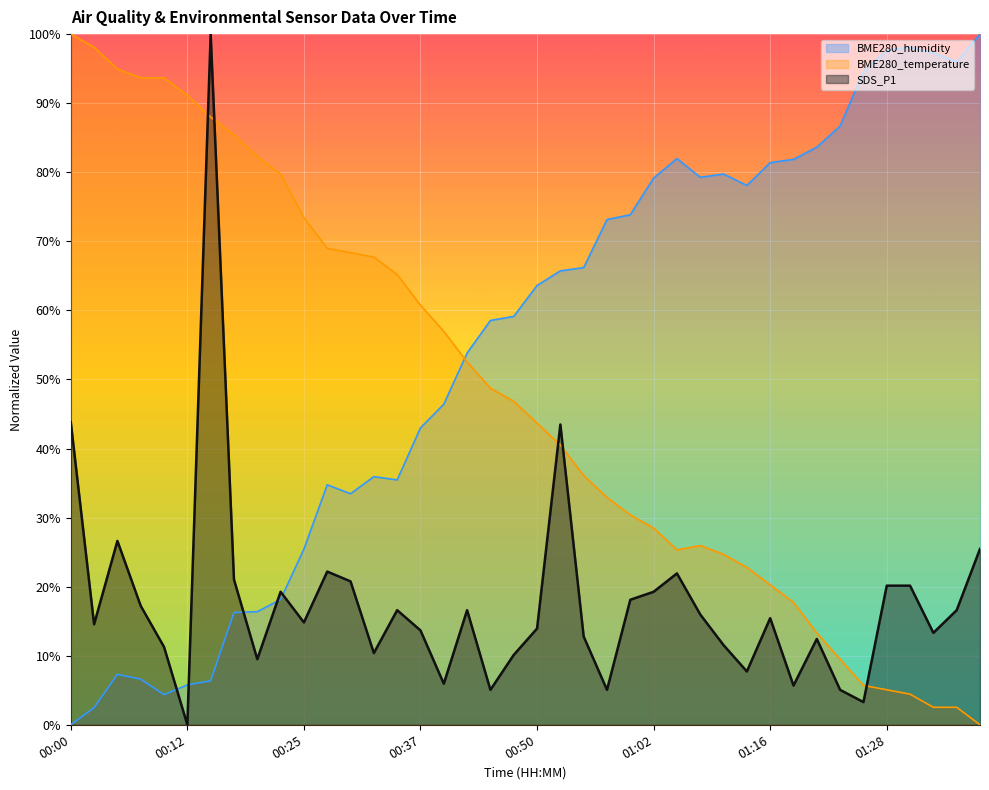

Count the number of categories in the chart.

40